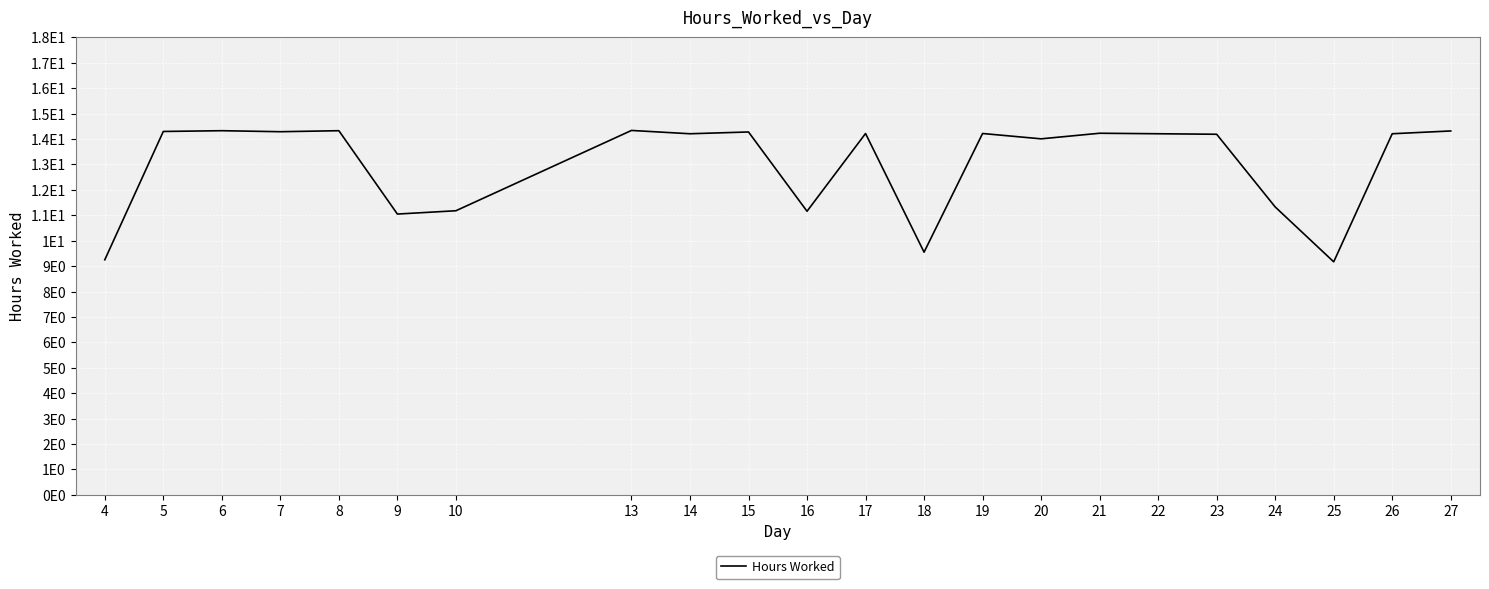

Does the chart have visible grid lines?

Yes